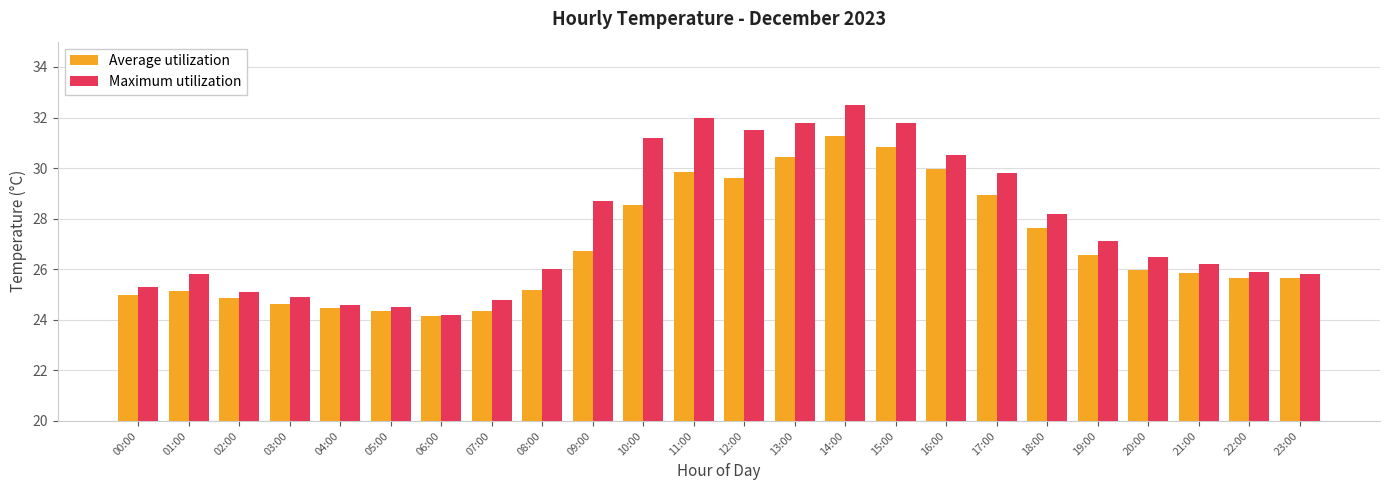

What is the sum of all Maximum utilization values?

664.7